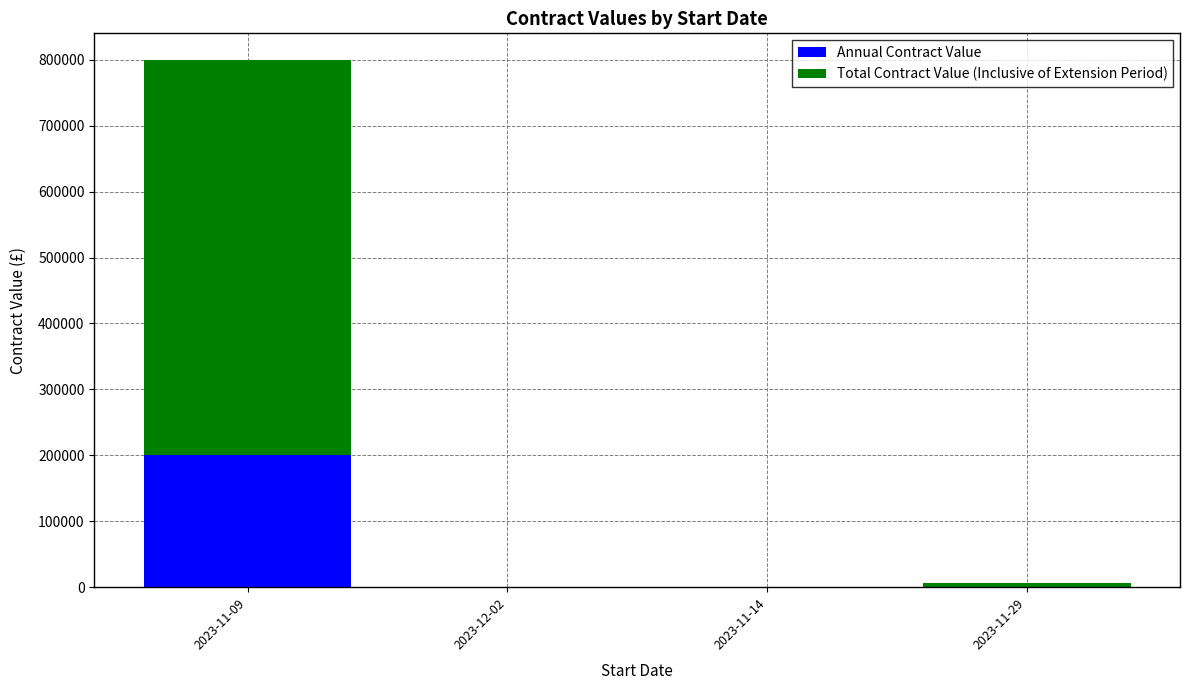

The value of Annual Contract Value at 2023-11-09 is 200000.0. True or false?

True